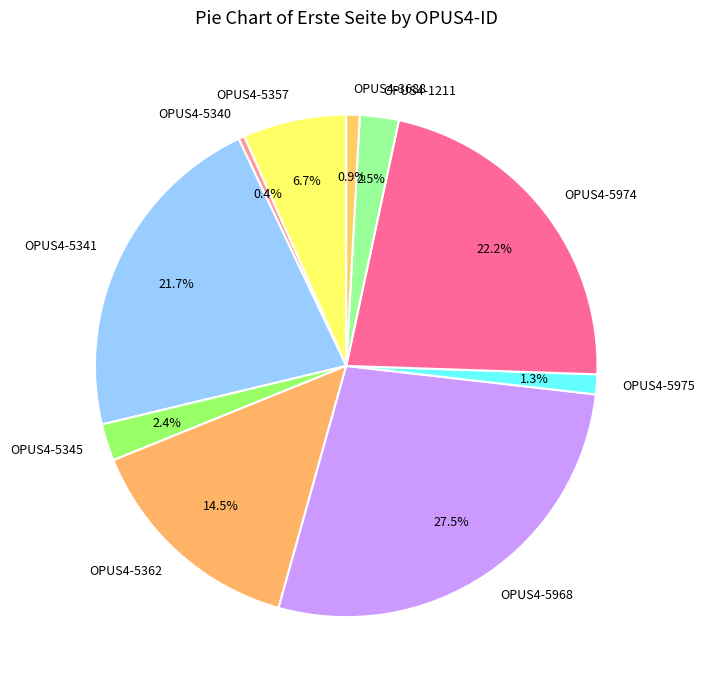

Is there a majority slice in this chart?

No